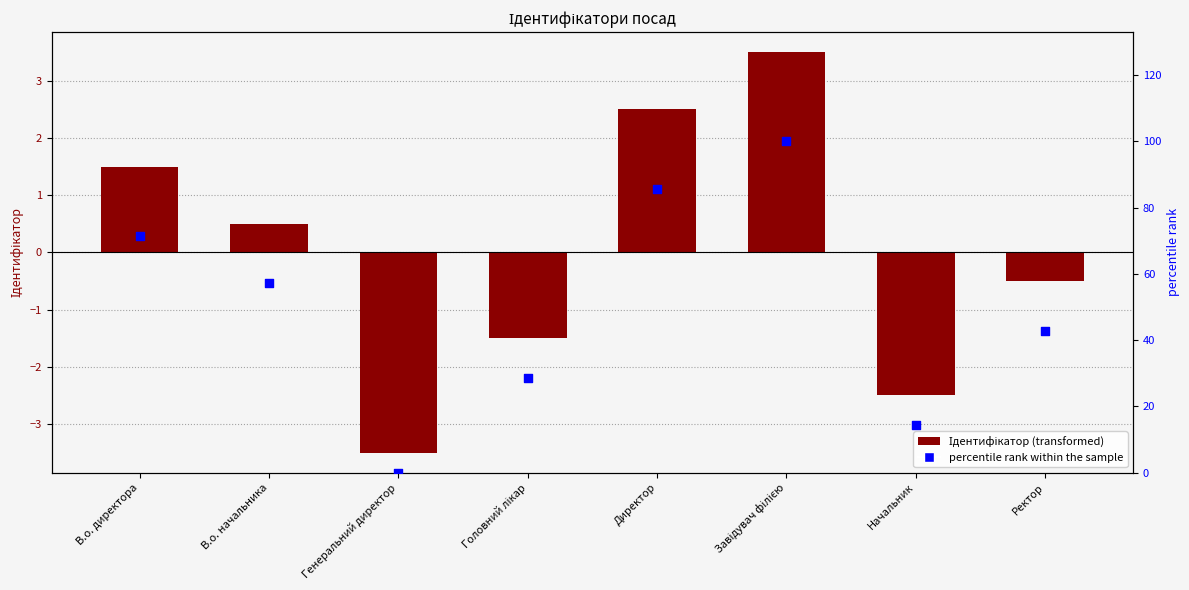

Is the value of Ідентифікатор at Головний лікар greater than the value of percentile rank within the sample at Головний лікар?

No